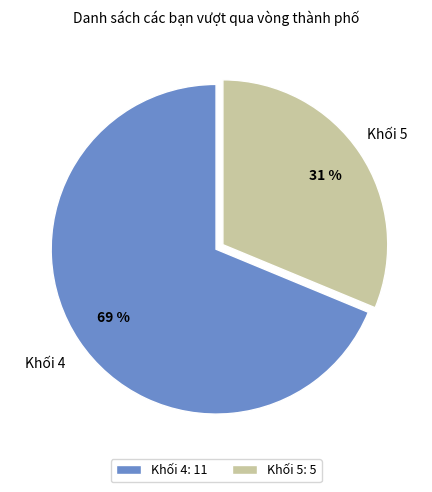

Combined, do Khối 4 and Khối 5 account for over 50%?

Yes